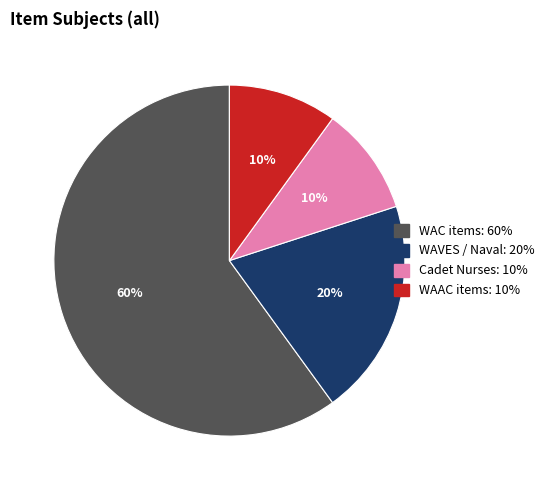

Is there any slice that represents more than half of the pie?

Yes